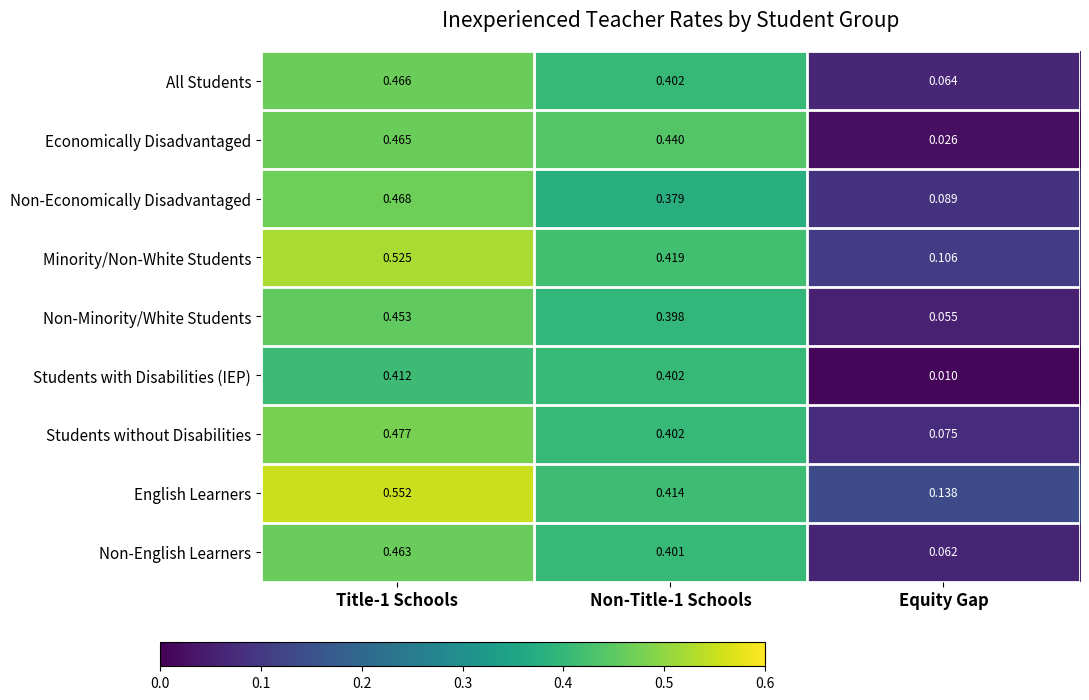

Which series changed the most between Title-1 Schools and Equity Gap?

Economically Disadvantaged